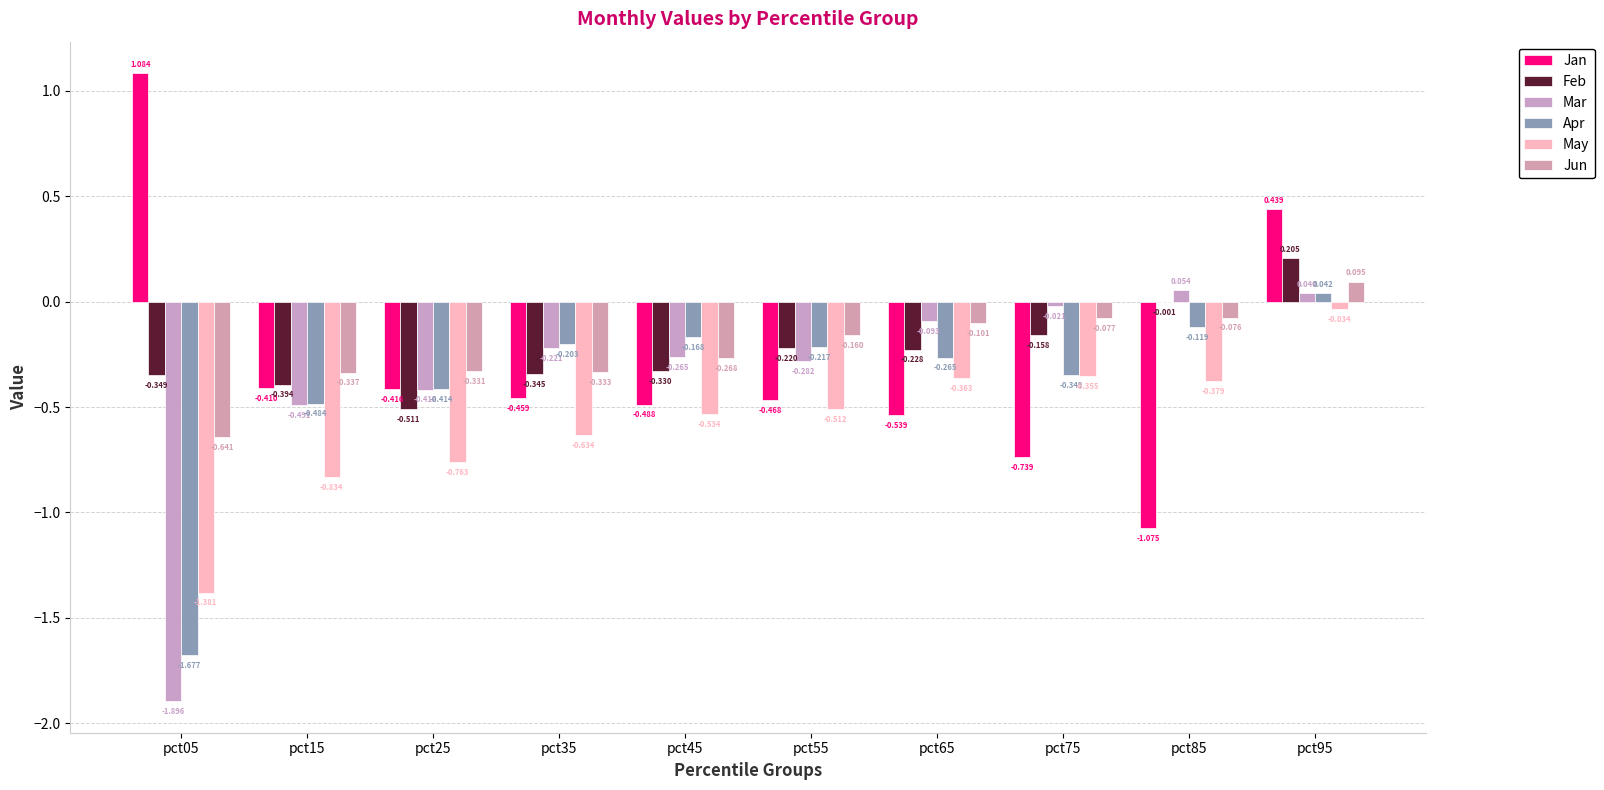

Count the number of categories in the chart.

10